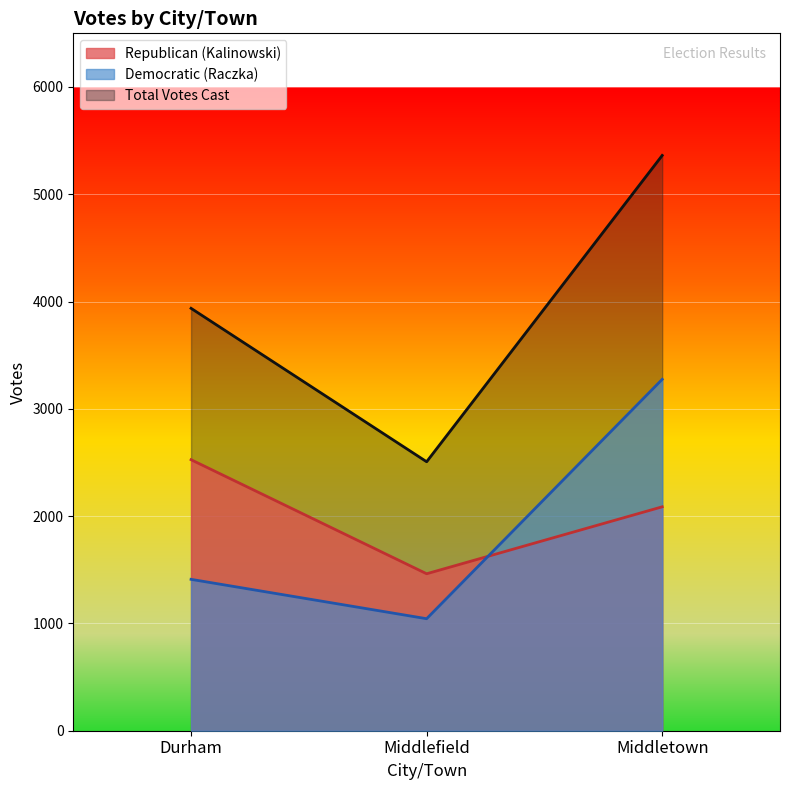

What is the greatest value displayed?

5362